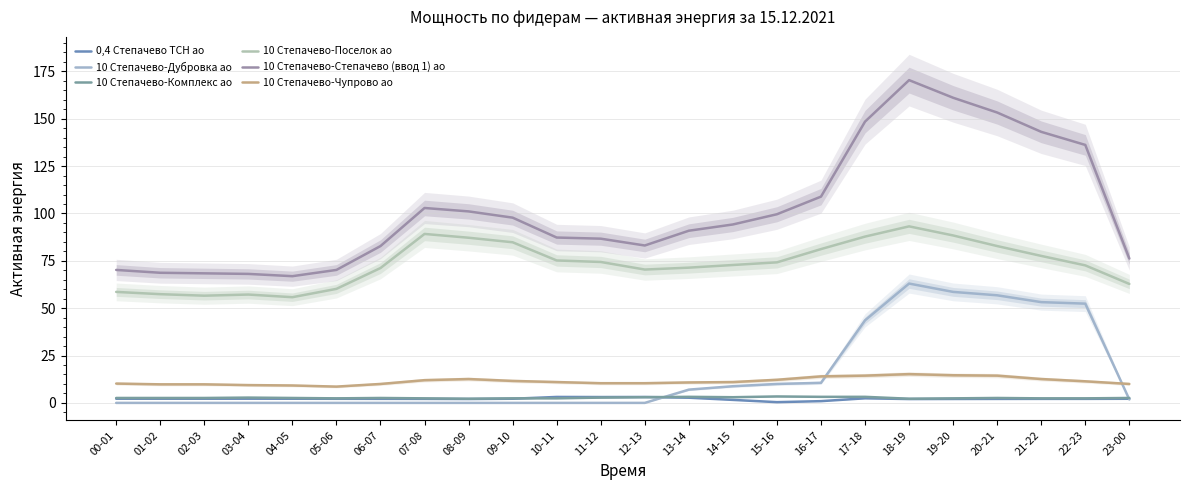

Which category has the lowest value across all series?

00-01